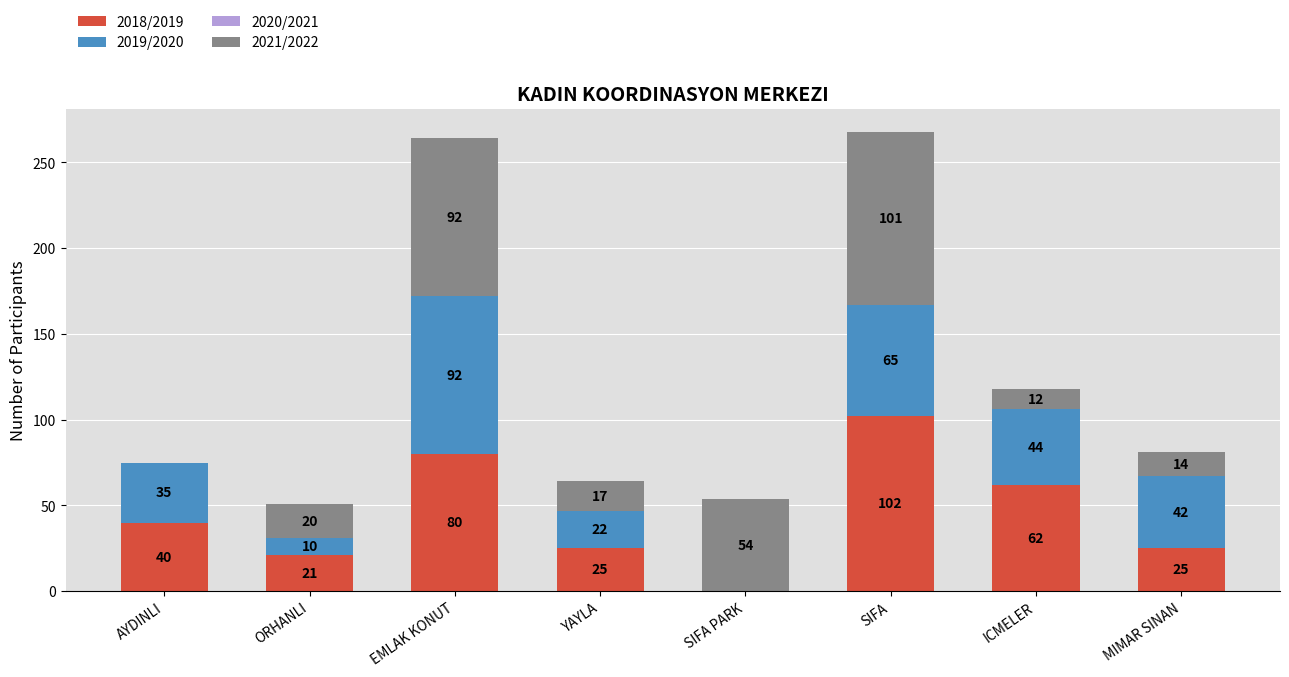

The value of 2018/2019 at ORHANLI is 34. True or false?

False